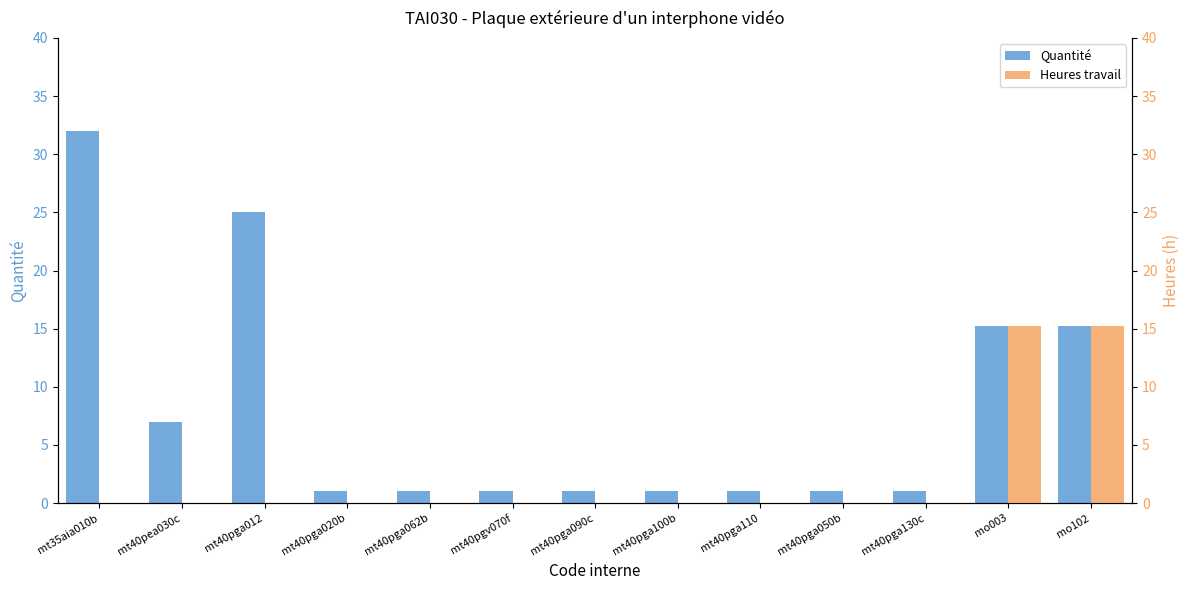

What is the total value across all series at mt40pgv070f?

1.0